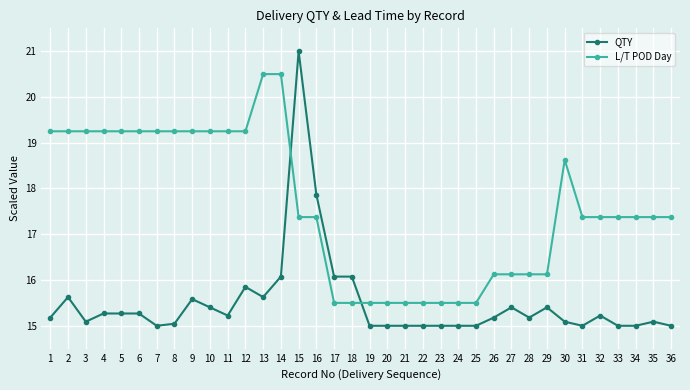

True or false: L/T POD Day and QTY cross at least once.

True